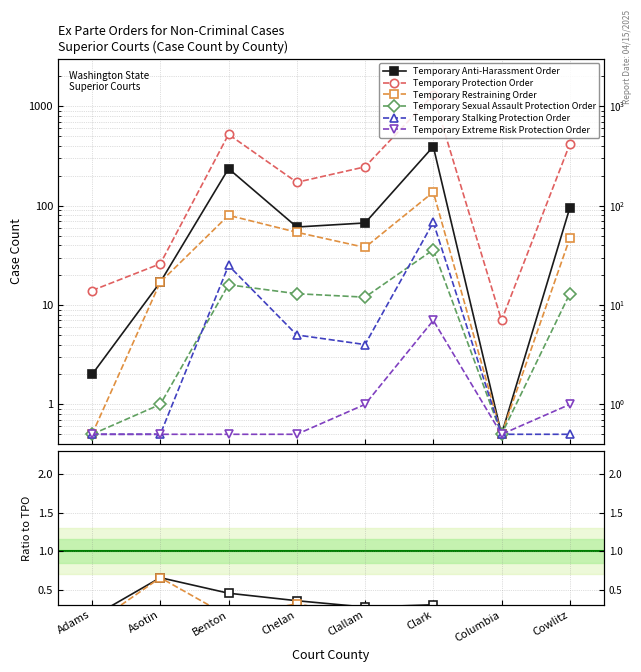

At which label is Temporary Restraining Order closest to 0?

Adams